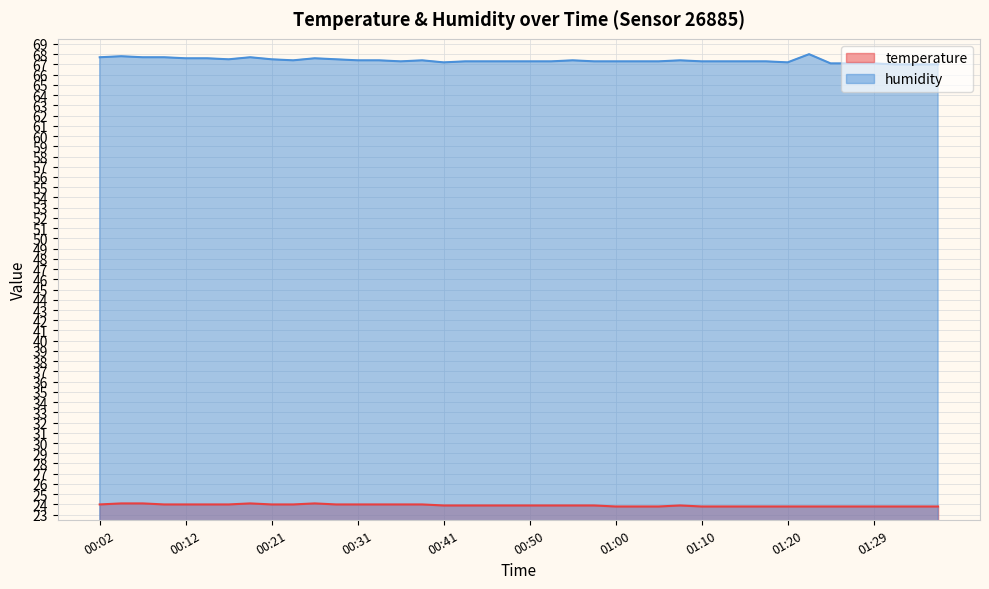

How many lines are shown in the chart?

2